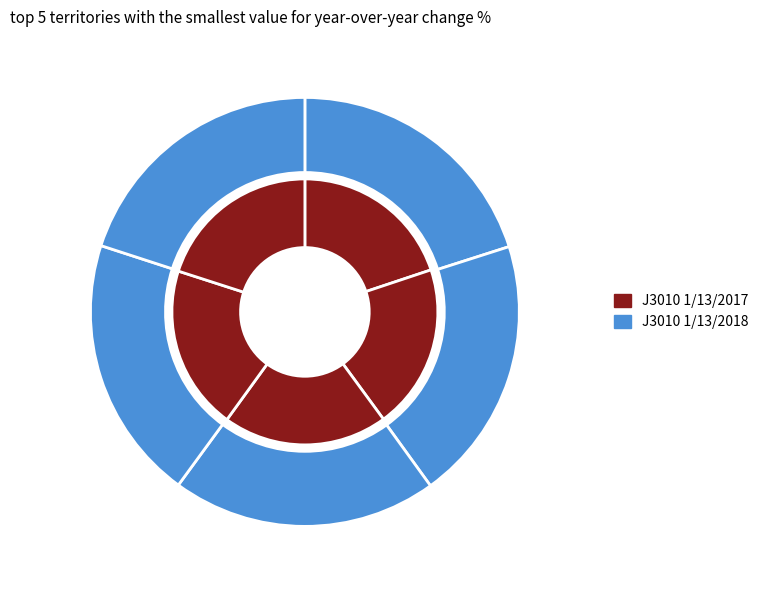

How much of the chart is everything except 27?

80.0%